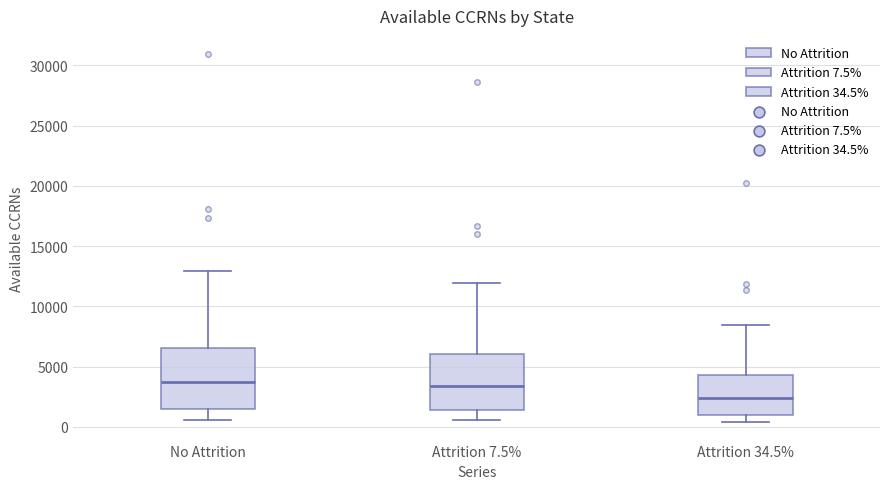

Reading left to right, transcribe this box plot: for each box, give where its median line is, the range the box spans, and where its two whiskers end, as read against the y-axis. The values are not printed on the chart, so give them approximately, as read against the axis.

No Attrition: median 3500, box 1500 to 6500, whiskers 500 to 13000
Attrition 7.5%: median 3500, box 1500 to 6000, whiskers 500 to 12000
Attrition 34.5%: median 2500, box 1000 to 4500, whiskers 500 to 8500